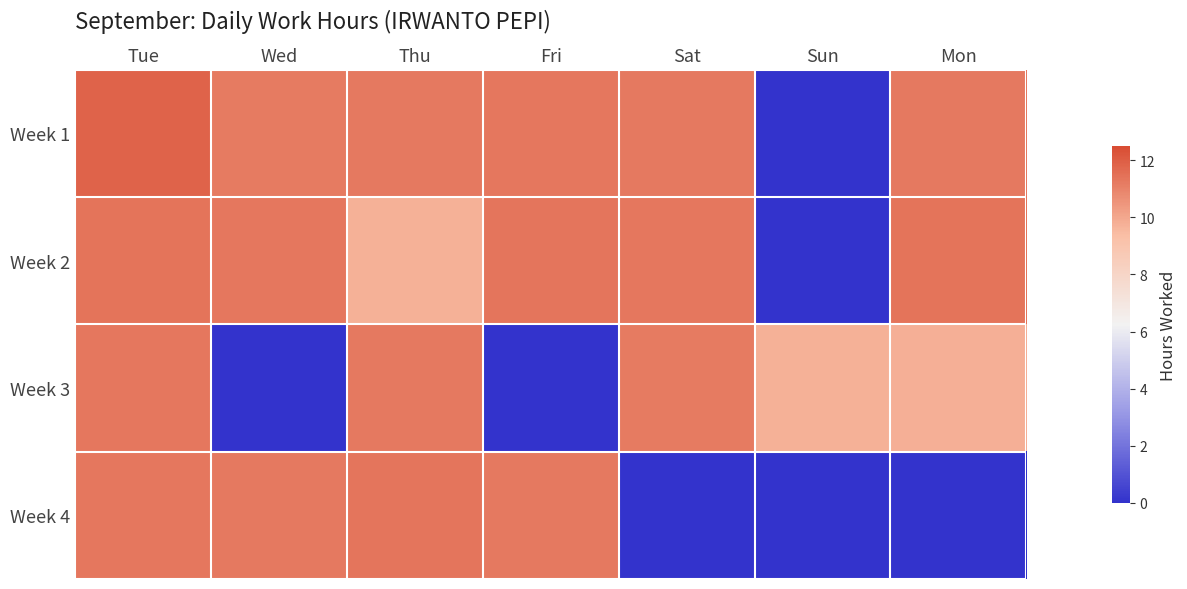

At Tue, list the series in order from smallest to largest.

Week 3, Week 4, Week 2, Week 1